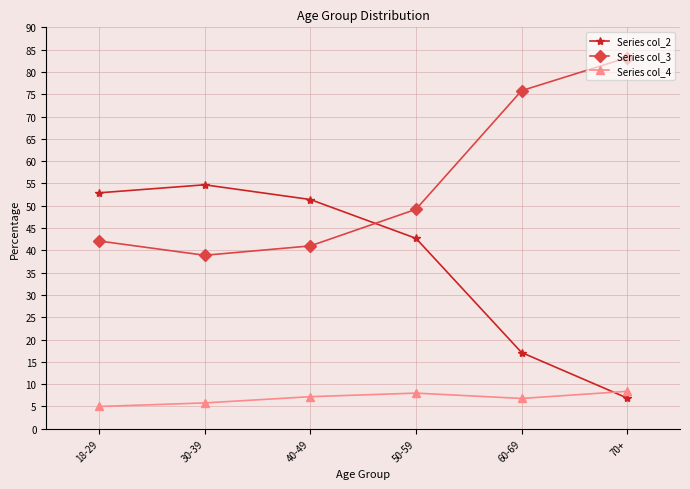

At how many categories does at least one series exceed 15?

6